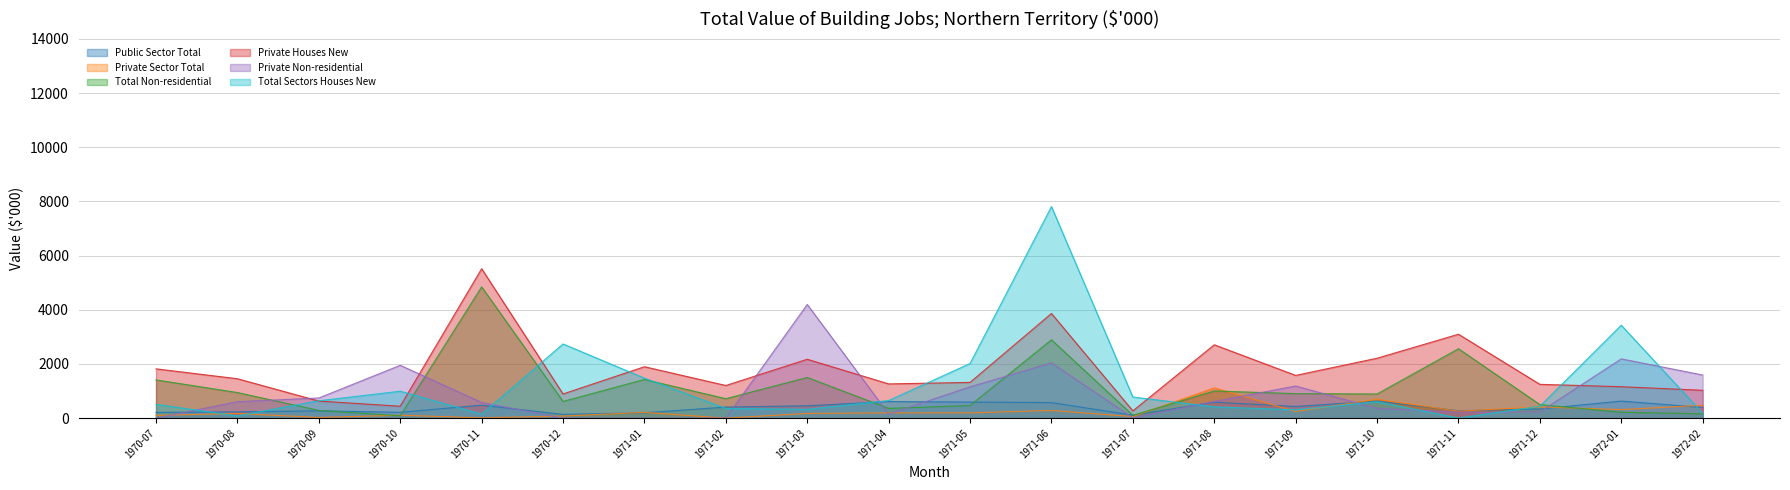

What is the approximate value of Private Non-residential at 1971-06?

2037